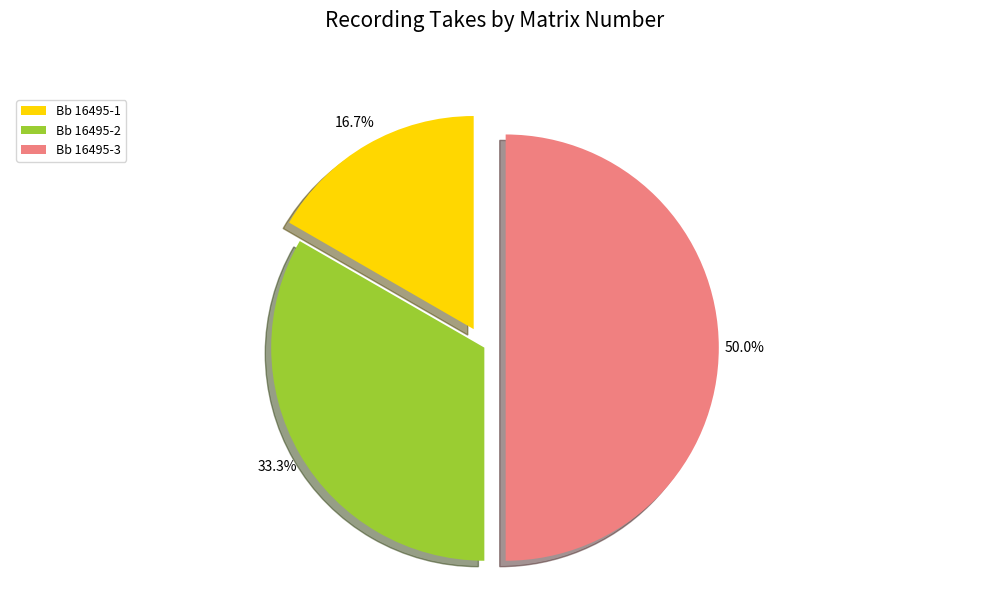

To the nearest percent, what is the average slice percentage?

33%